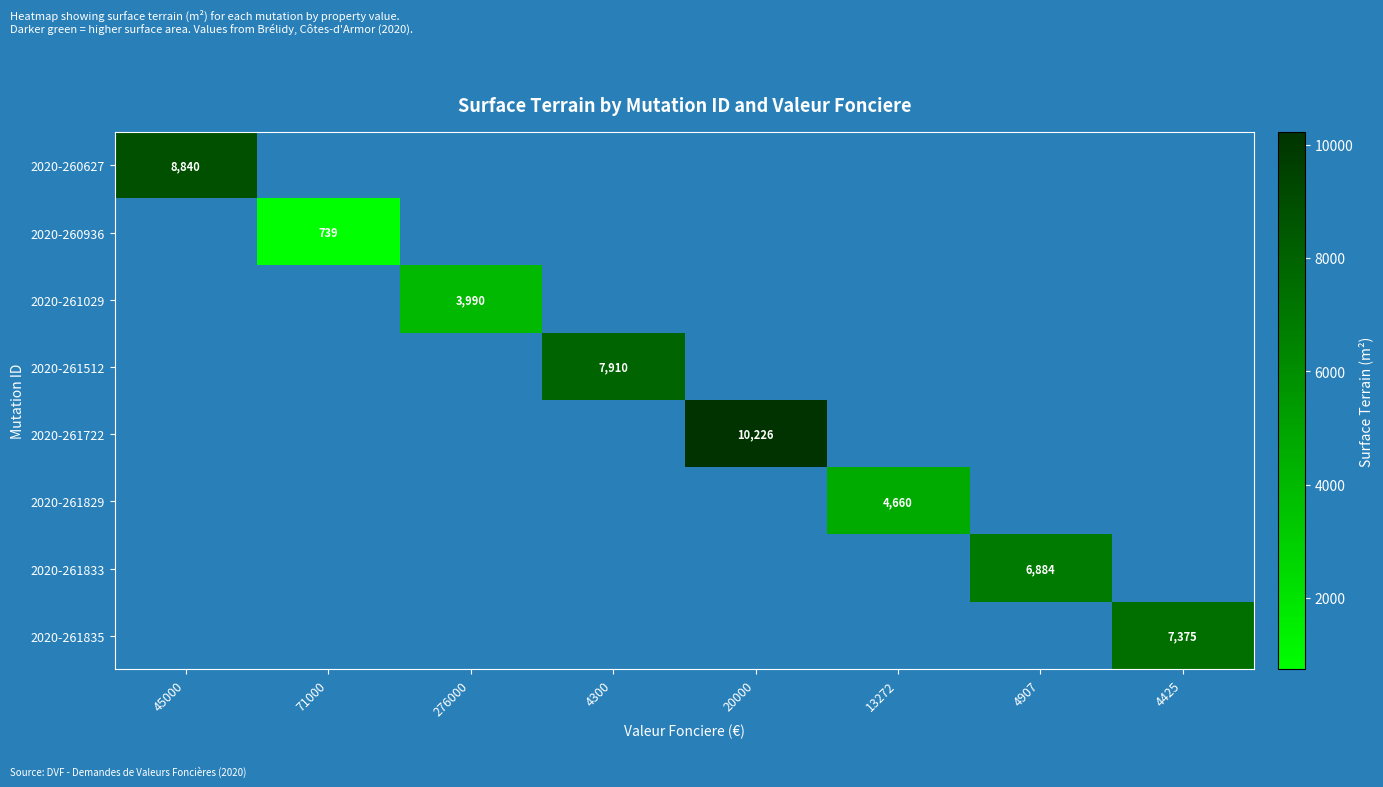

Is it true that 2020-261722 equals 10226 at 20000?

True